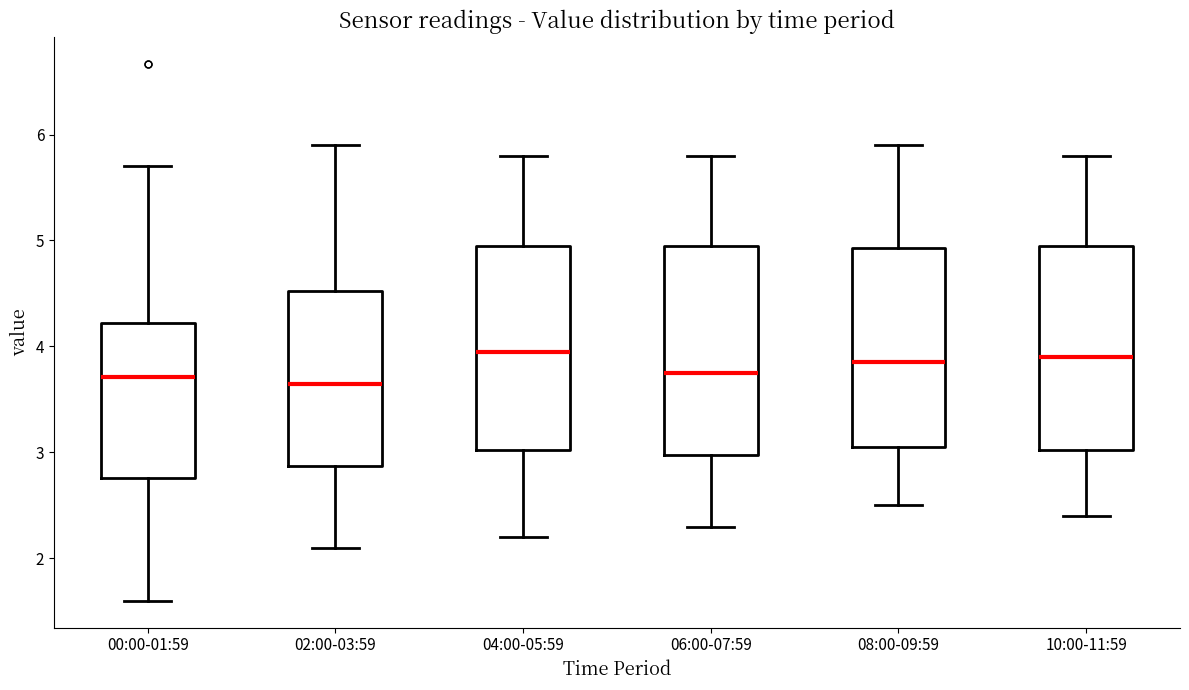

Reading left to right, read every box against the y-axis: the position of its median line, the range the box covers, and the ends of its whiskers. The values are not printed on the chart, so give them approximately, as read against the axis.

00:00-01:59: median 3.7, box 2.8 to 4.2, whiskers 1.6 to 5.7
02:00-03:59: median 3.7, box 2.9 to 4.5, whiskers 2.1 to 5.9
04:00-05:59: median 4.0, box 3.0 to 5.0, whiskers 2.2 to 5.8
06:00-07:59: median 3.8, box 3.0 to 5.0, whiskers 2.3 to 5.8
08:00-09:59: median 3.9, box 3.1 to 4.9, whiskers 2.5 to 5.9
10:00-11:59: median 3.9, box 3.0 to 5.0, whiskers 2.4 to 5.8